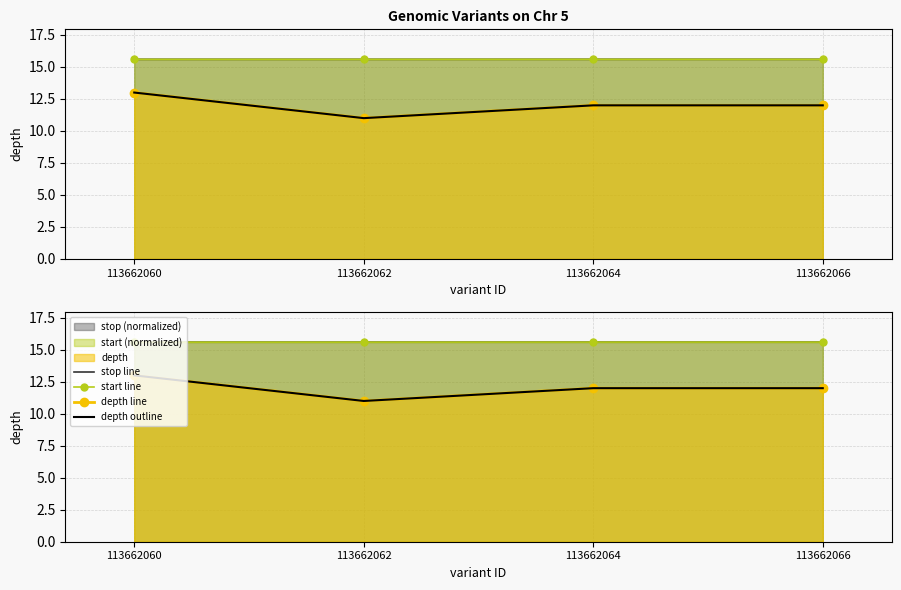

What is the minimum value for stop line?

15.6